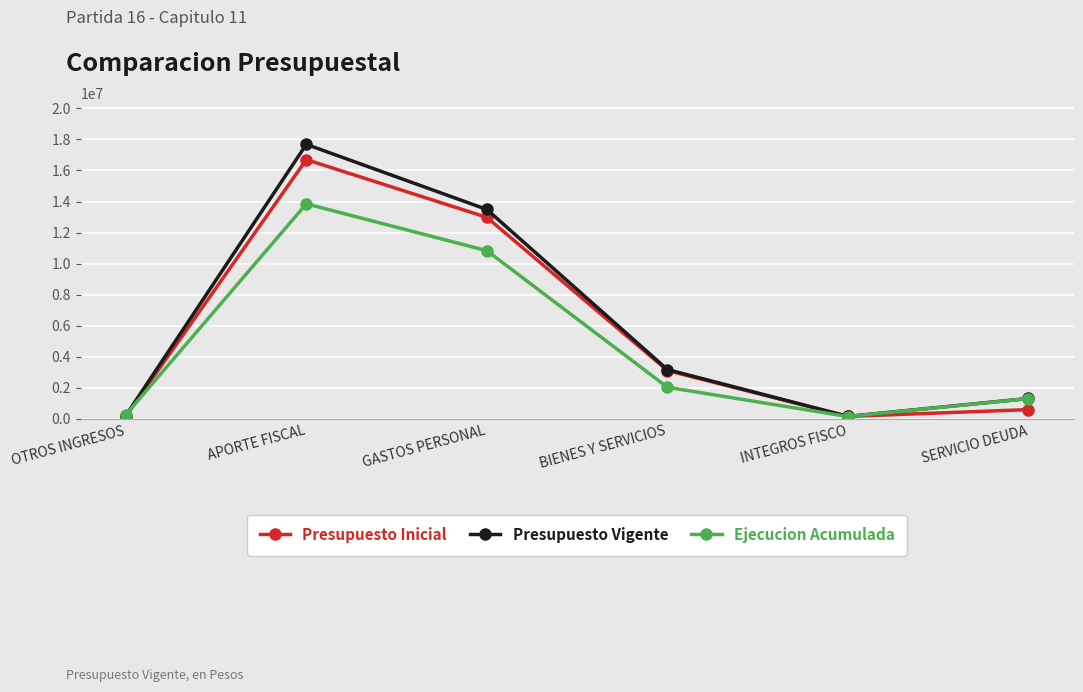

How many categories are shown in the chart?

6